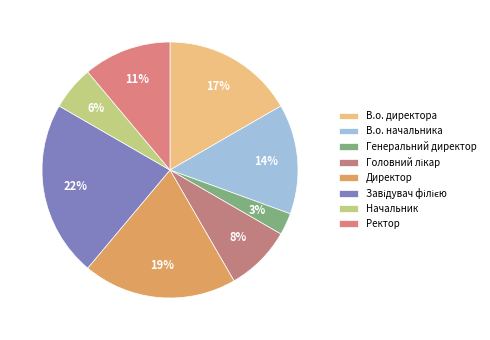

Which category has the smallest portion of the pie?

Генеральний директор